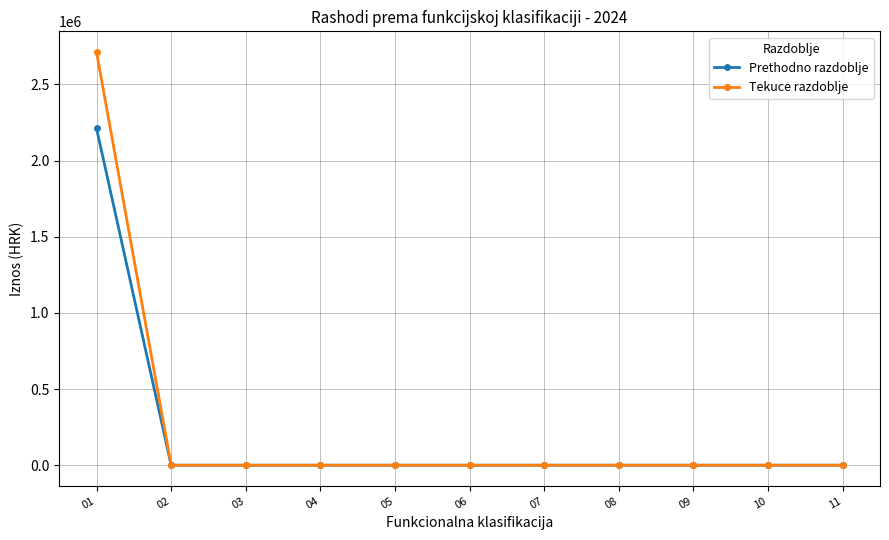

Which label corresponds to the largest value in the chart?

01